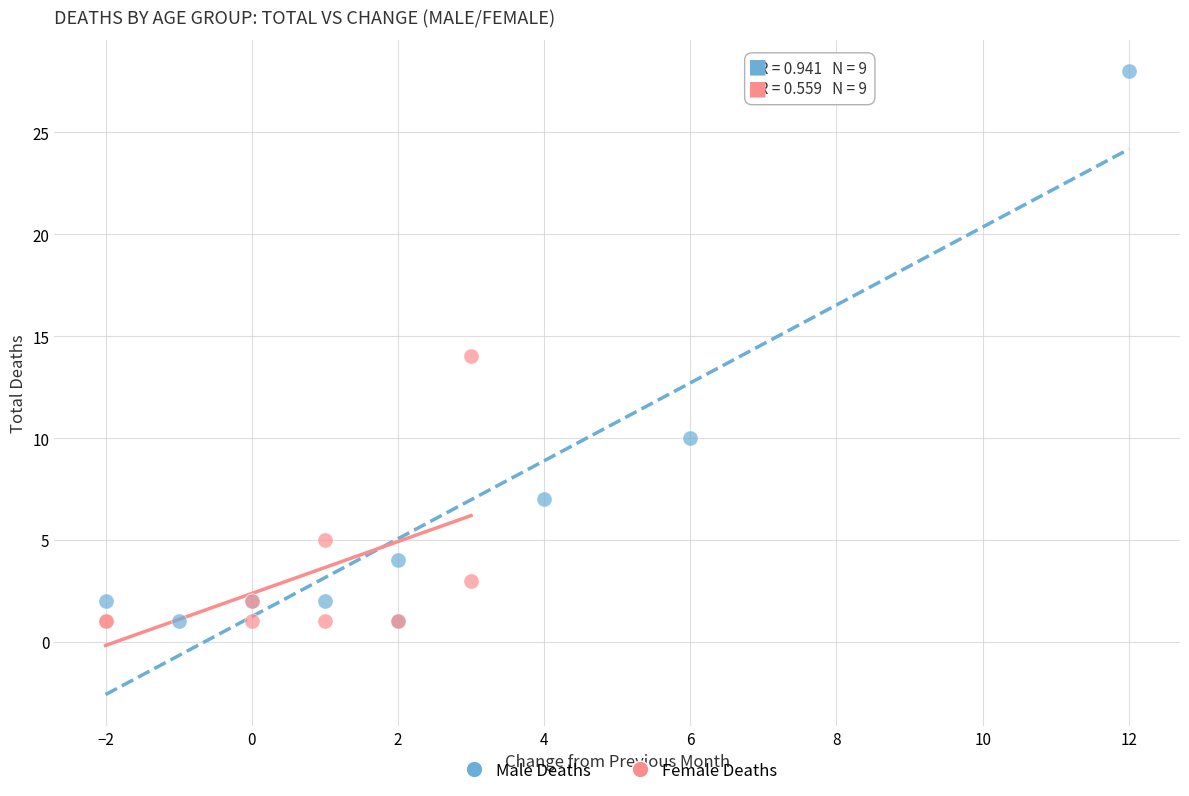

What are all the series names shown in the legend?

Male Deaths, Female Deaths